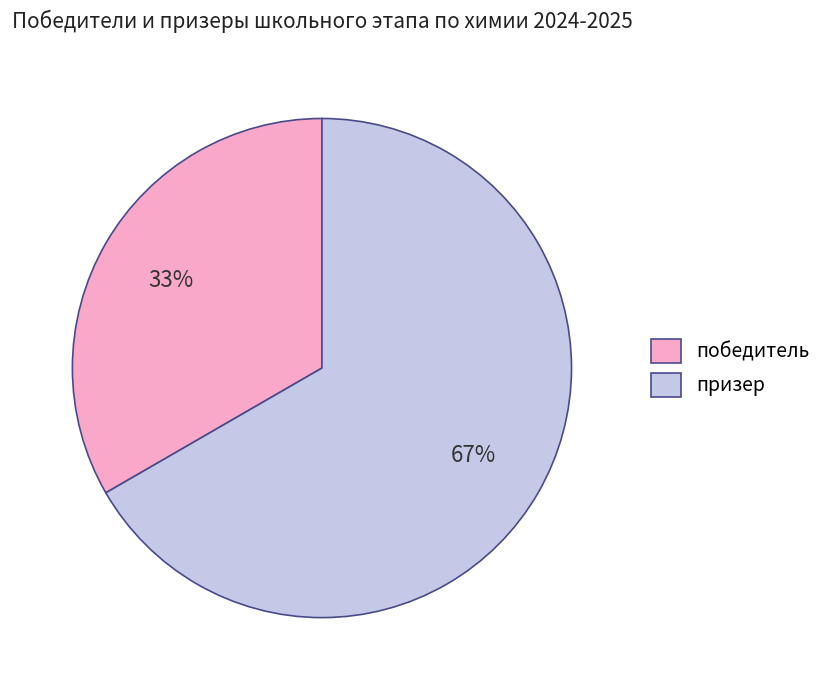

Is the sum of призер and победитель greater than half?

Yes